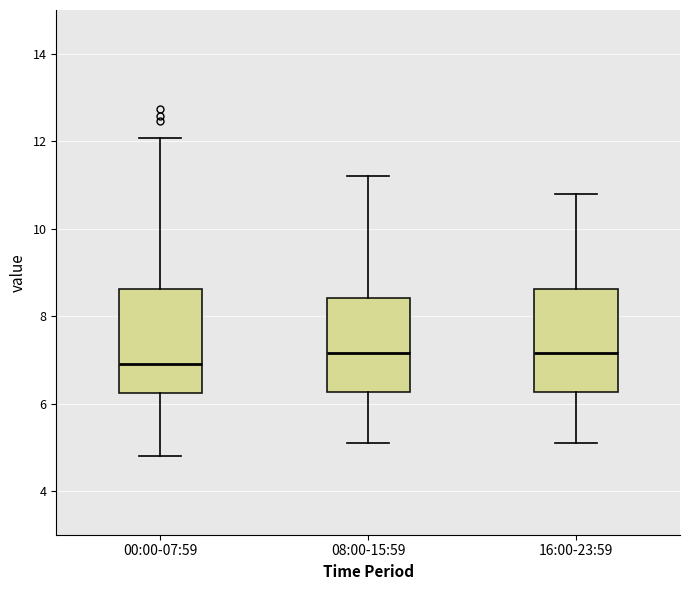

Reading left to right, read every box against the y-axis: the position of its median line, the range the box covers, and the ends of its whiskers. The values are not printed on the chart, so give them approximately, as read against the axis.

00:00-07:59: median 7.0, box 6.2 to 8.6, whiskers 4.8 to 12.0
08:00-15:59: median 7.2, box 6.2 to 8.4, whiskers 5.2 to 11.2
16:00-23:59: median 7.2, box 6.2 to 8.6, whiskers 5.2 to 10.8